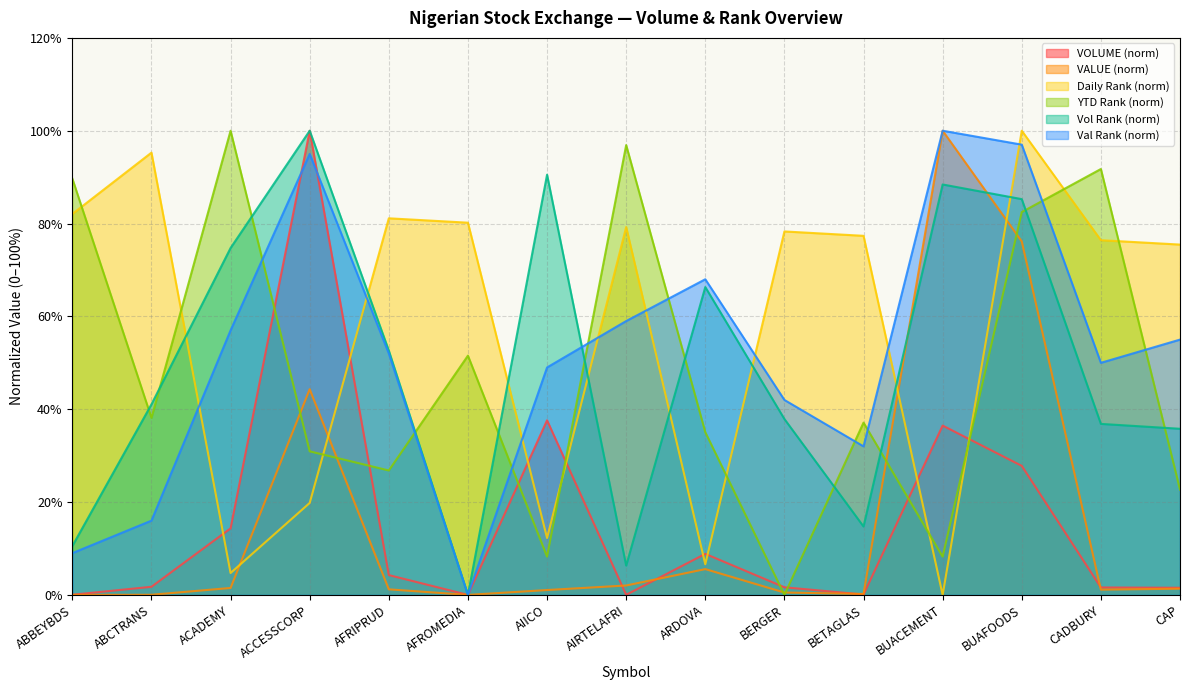

Reading left to right, extract all data points from this chart.

VOLUME: 0.0	1.7	14.3	100.0	4.3	0.0	37.6	0.0	8.8	1.6	0.1	36.5	27.8	1.6	1.5
VALUE: 0.0	0.0	1.5	44.3	1.2	0.0	1.0	2.0	5.6	0.5	0.2	100.0	76.1	1.1	1.3
Daily Rank: 82.1	95.3	4.7	19.8	81.1	80.2	12.3	79.2	6.6	78.3	77.4	0.0	100.0	76.4	75.5
YTD Rank: 89.7	38.1	100.0	30.9	26.8	51.5	8.2	96.9	35.1	0.0	37.1	8.2	82.5	91.8	22.7
Vol Rank: 10.5	41.1	74.7	100.0	52.6	0.0	90.5	6.3	66.3	37.9	14.7	88.4	85.3	36.8	35.8
Val Rank: 9.0	16.0	57.0	95.0	52.0	0.0	49.0	59.0	68.0	42.0	32.0	100.0	97.0	50.0	55.0